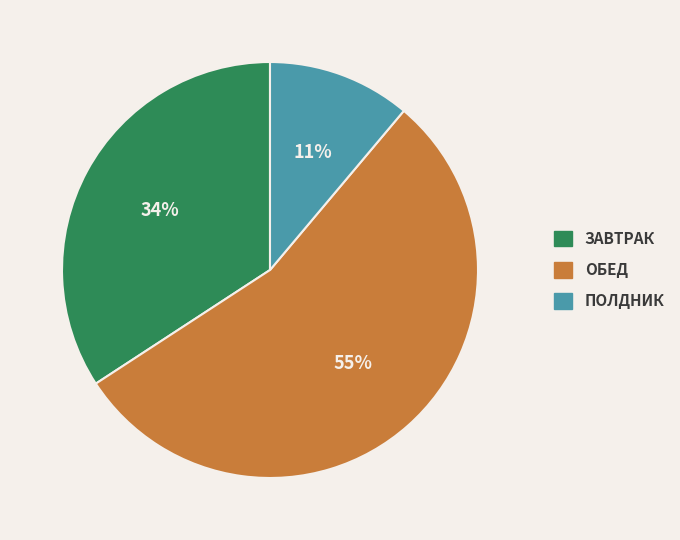

To the nearest percent, what is the difference between the largest and smallest slice percentages?

44%